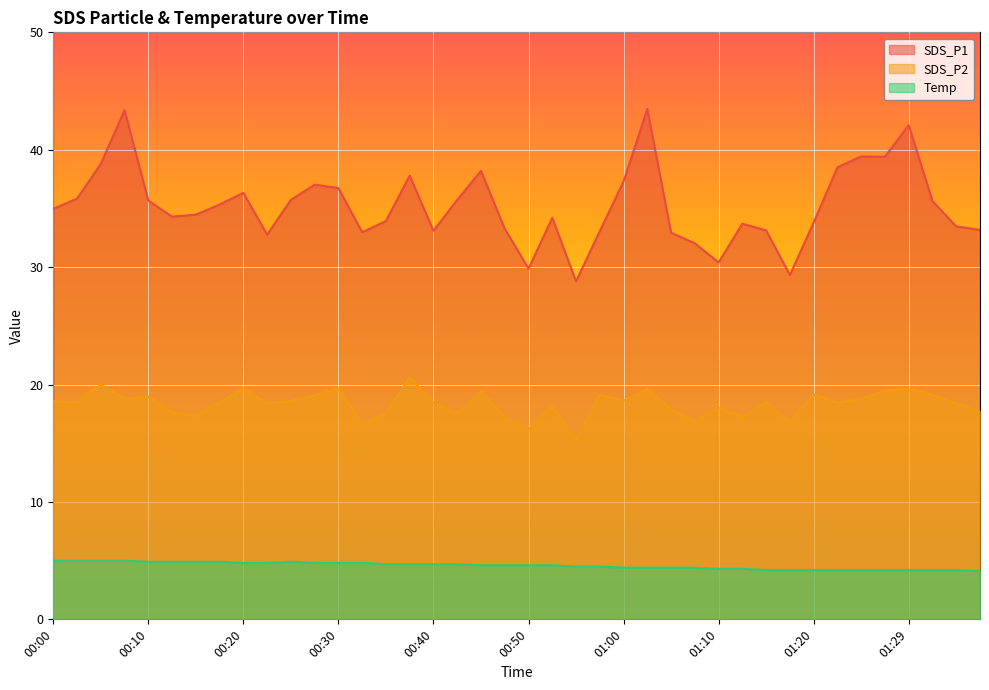

What is the spread (max minus min) of values at 00:57?

28.6